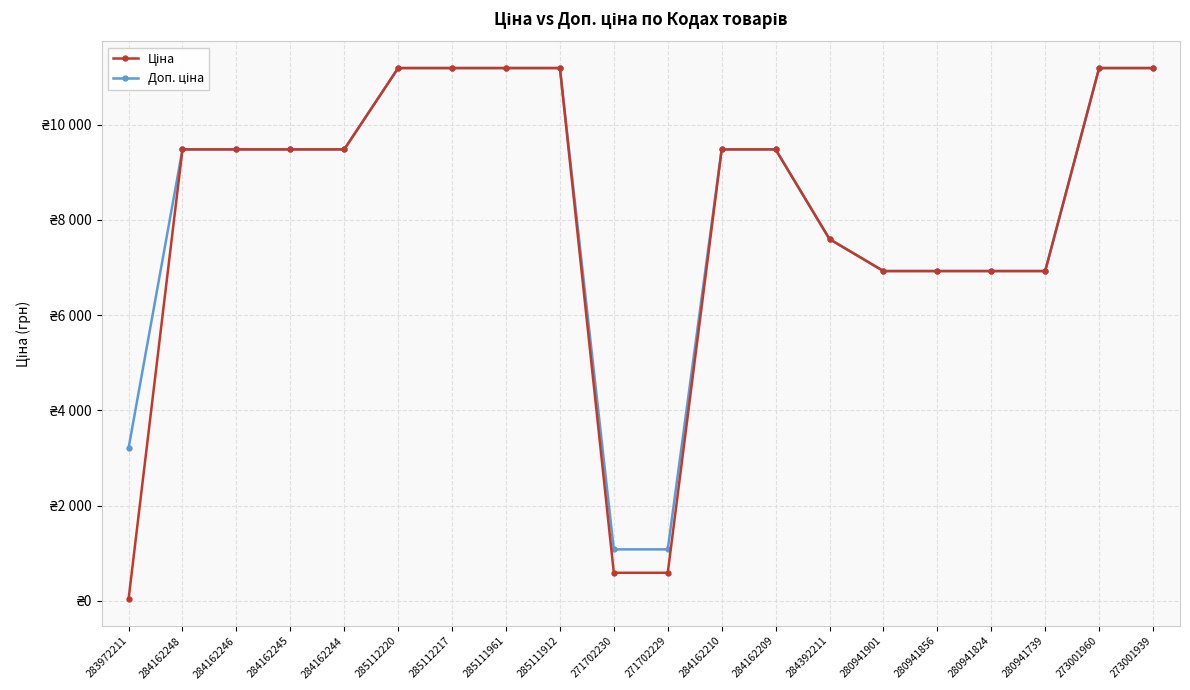

Does the chart have visible grid lines?

Yes